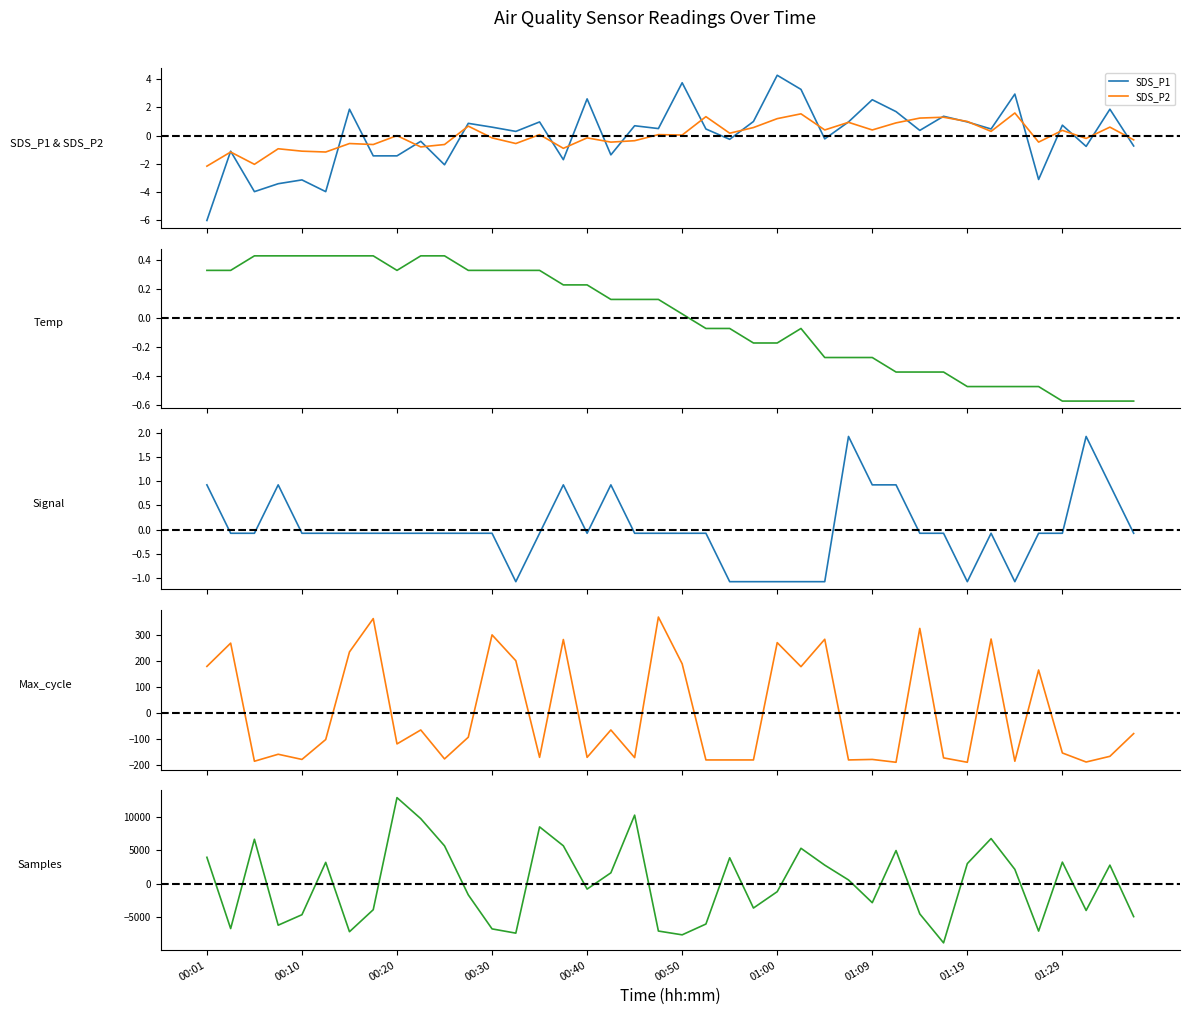

How many negative values does the Temp series have?

19